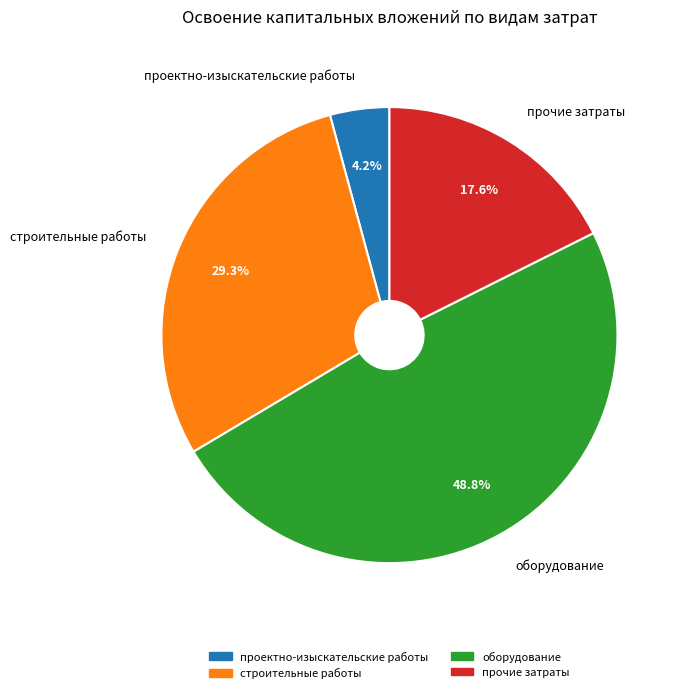

To the nearest percent, what is the difference between the largest and smallest slice percentages?

45%